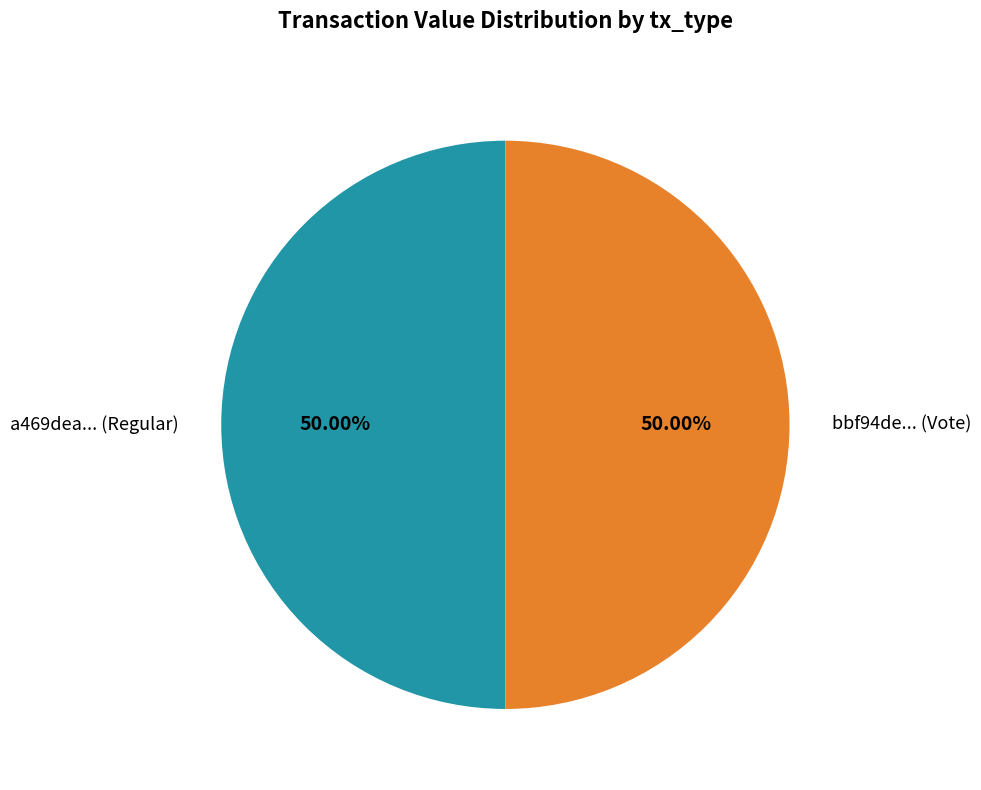

Count the number of slices in the pie.

2